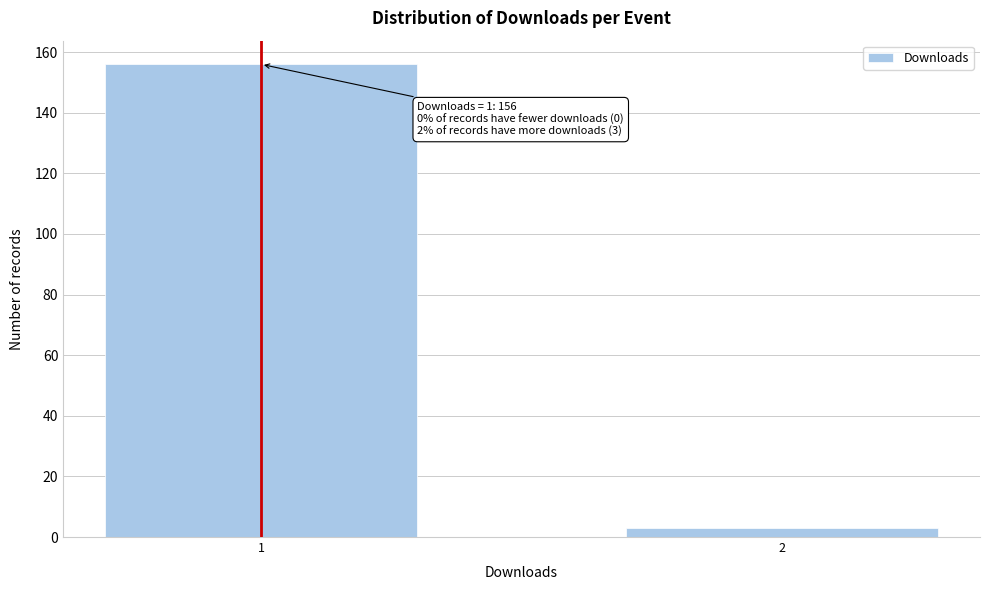

Reading left to right, extract all data points from this chart.

156	3